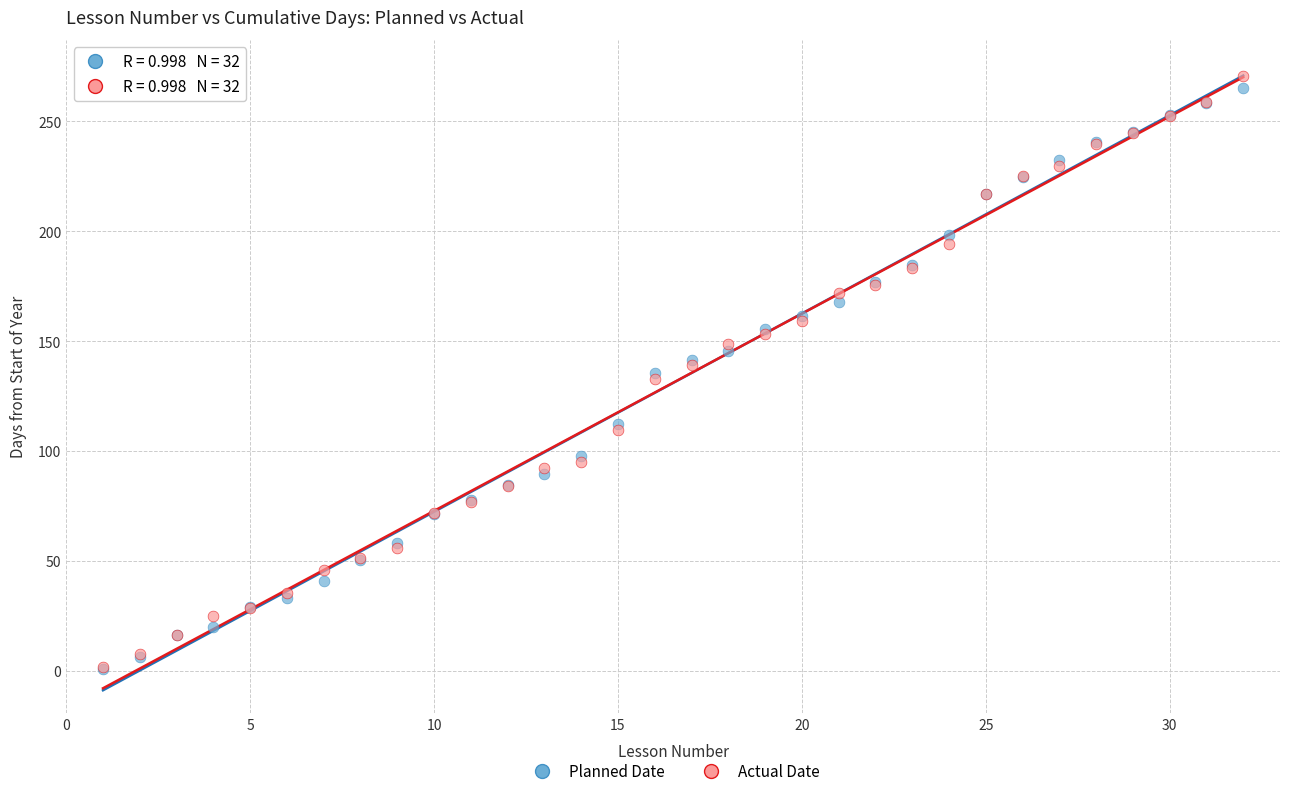

Which series has the widest spread of Y values?

Actual Date